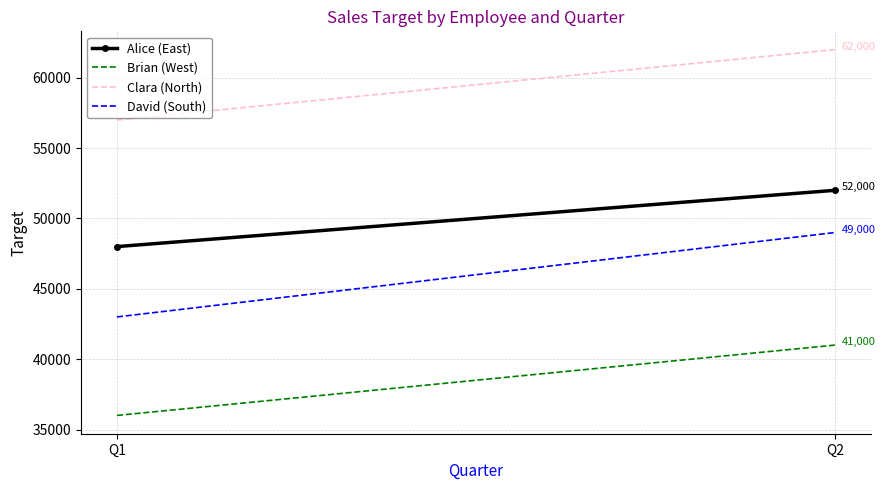

What is the sum of all Clara (North) values?

119000